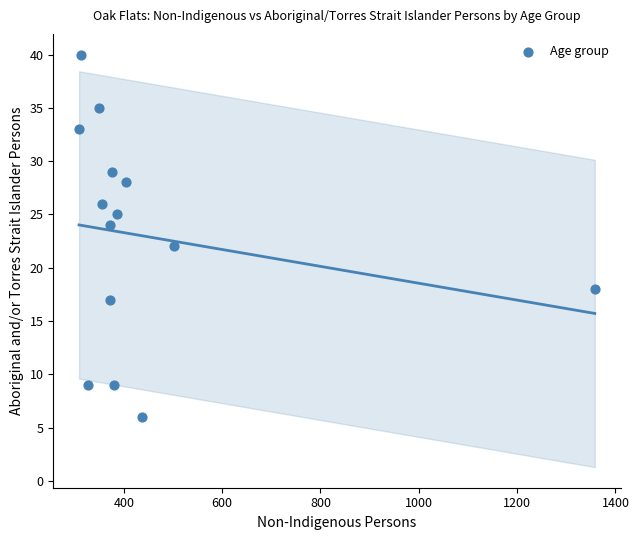

What is the range of X values (max minus min)?

1049